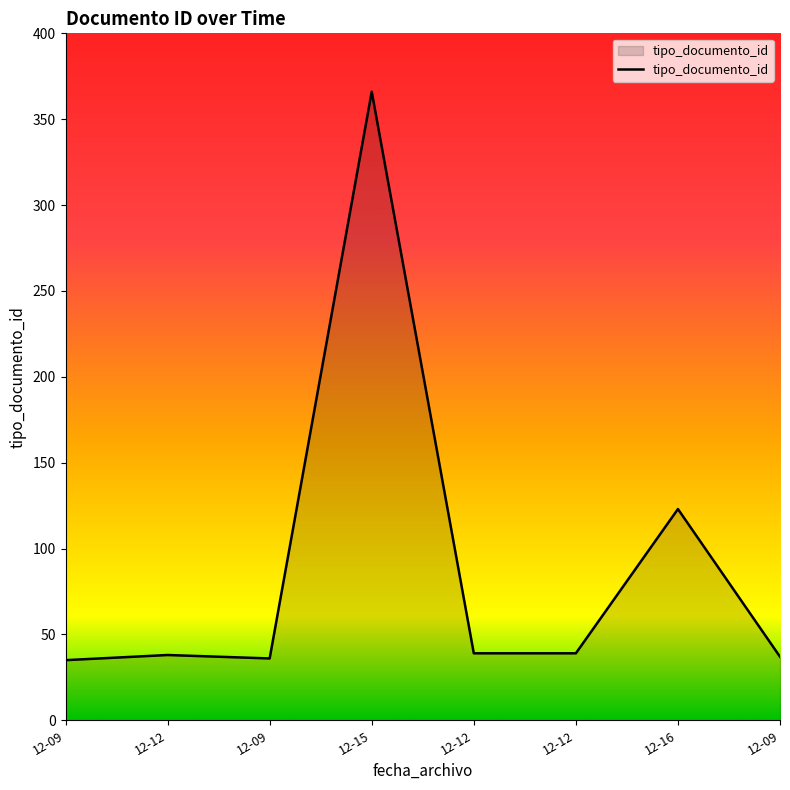

Does the chart display data point markers on the line(s)?

No